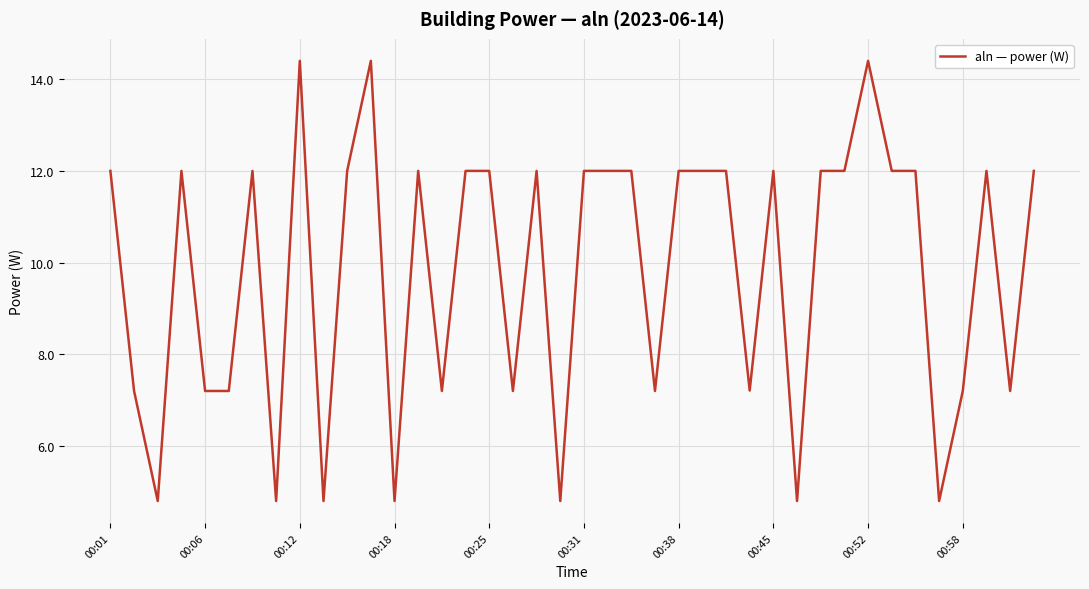

What is the difference between the maximum and minimum values?

9.6